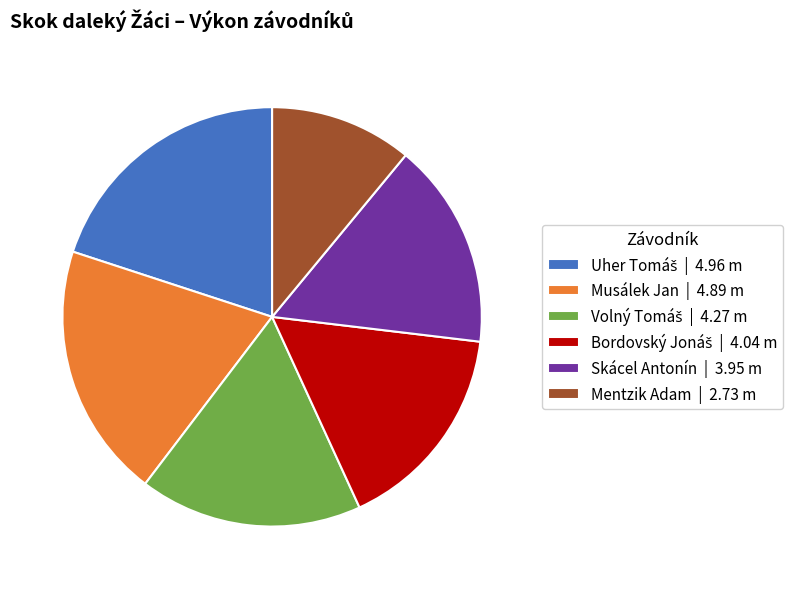

Is the sum of Mentzik Adam | 2.73 m and Skácel Antonín | 3.95 m greater than half?

No